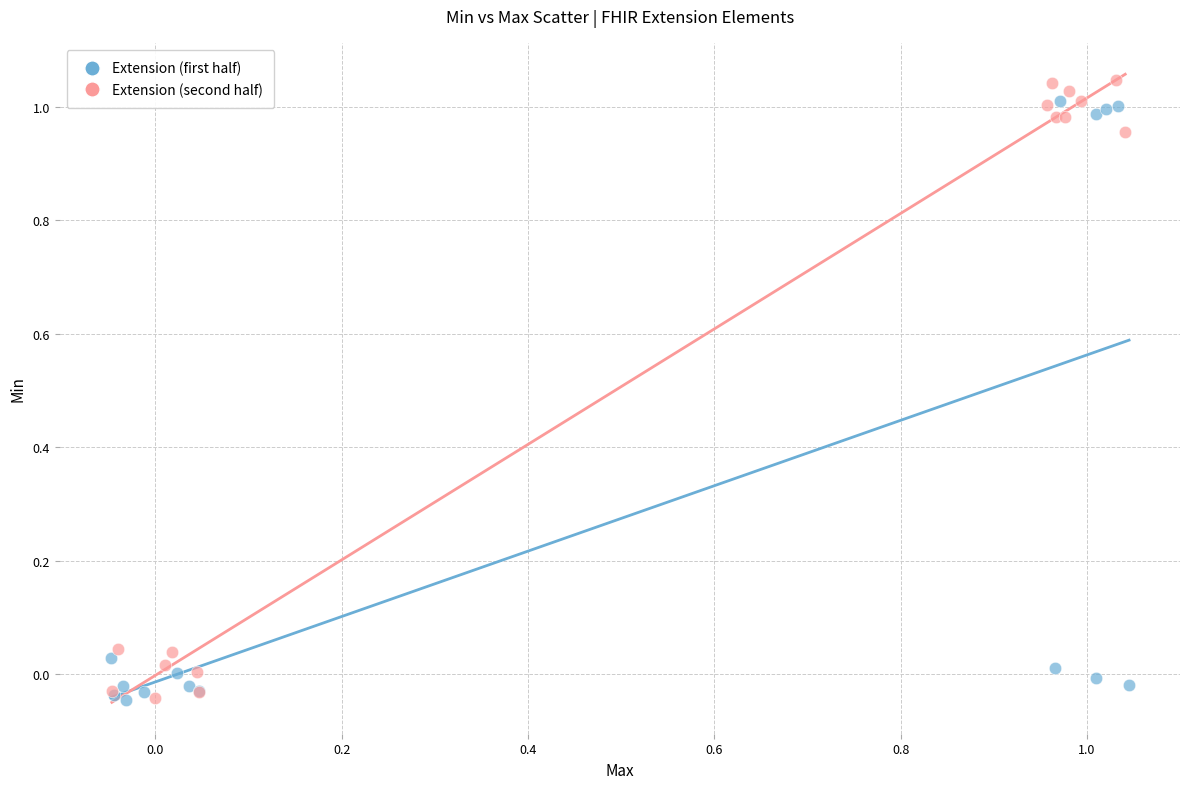

Which series has the largest Y range (max minus min)?

Extension (second half)